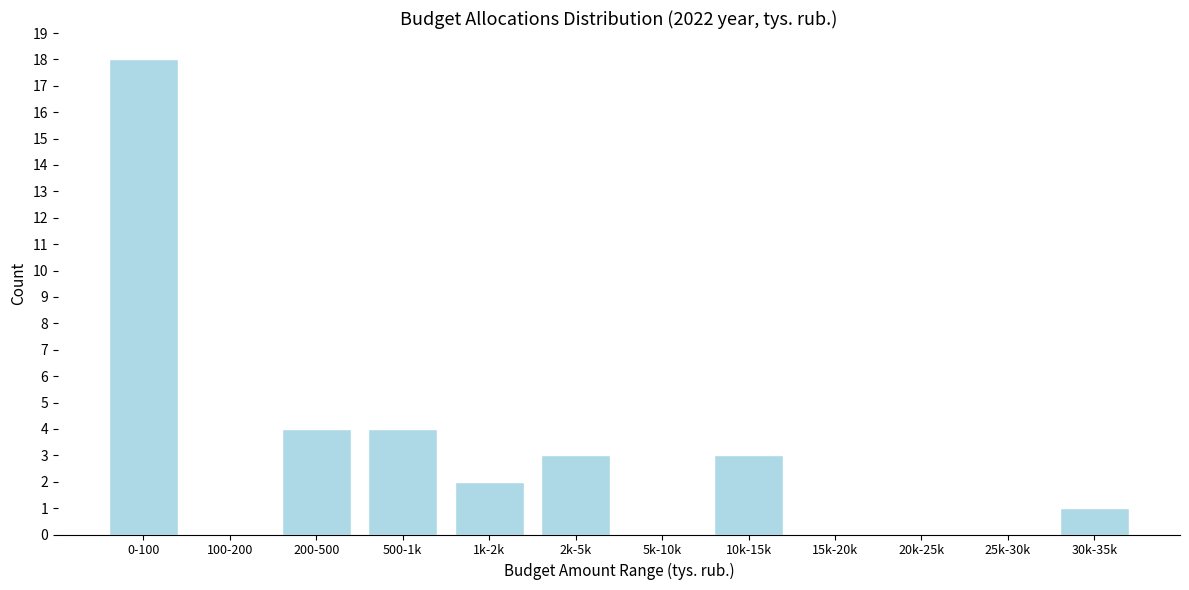

Reading right to left, transcribe all the data shown in this chart.

30k-35k=1	25k-30k=0	20k-25k=0	15k-20k=0	10k-15k=3	5k-10k=0	2k-5k=3	1k-2k=2	500-1k=4	200-500=4	100-200=0	0-100=18